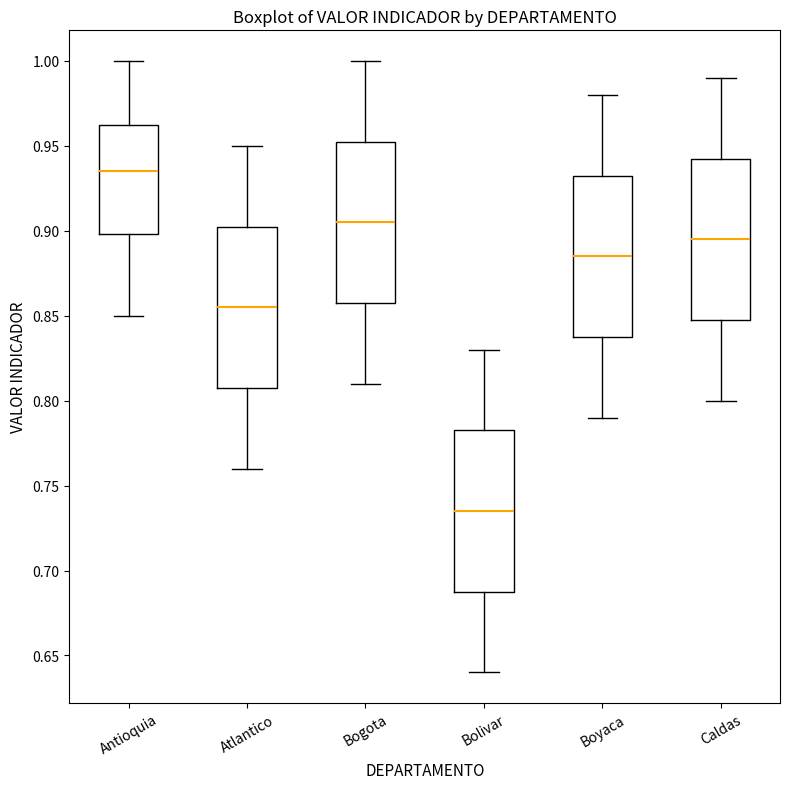

Which box has the highest median line?

Antioquia